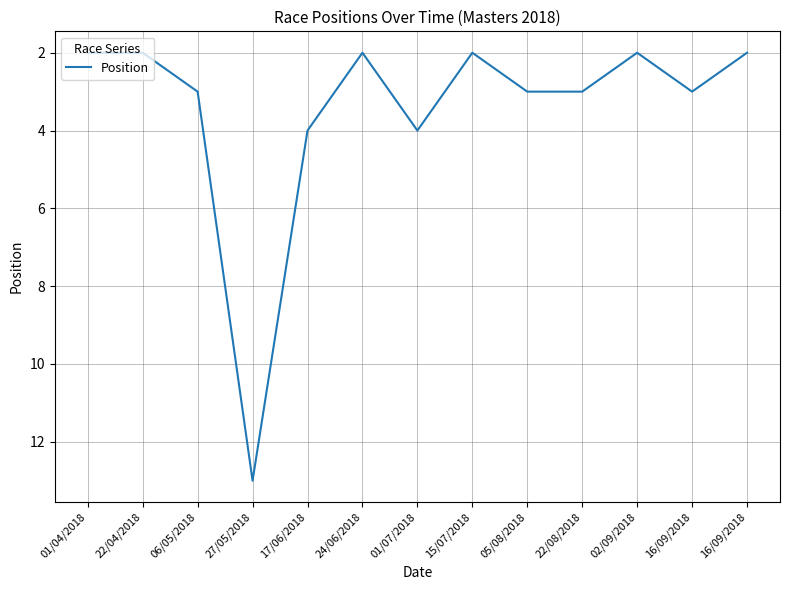

Is this an area chart (filled region under the line)?

No